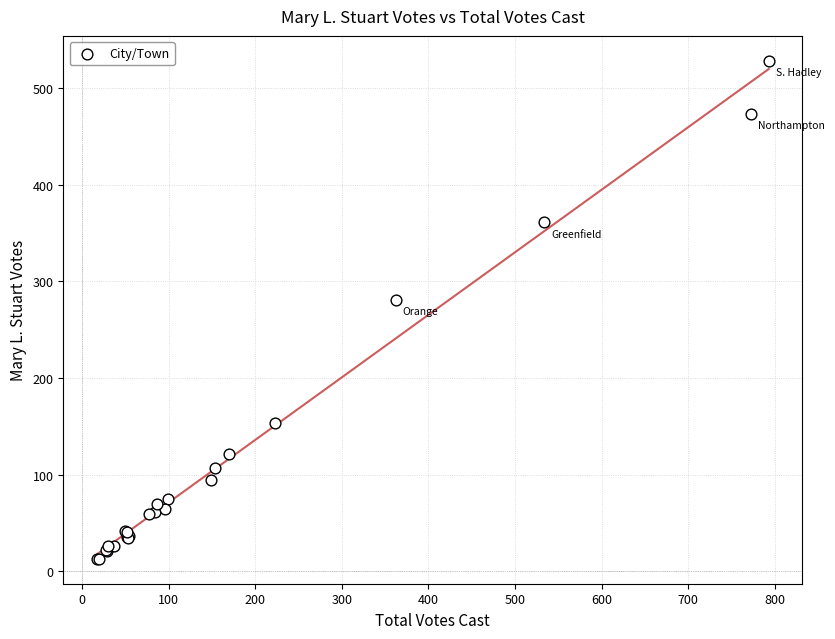

What Y value in the scatter plot is closest to 270?

281